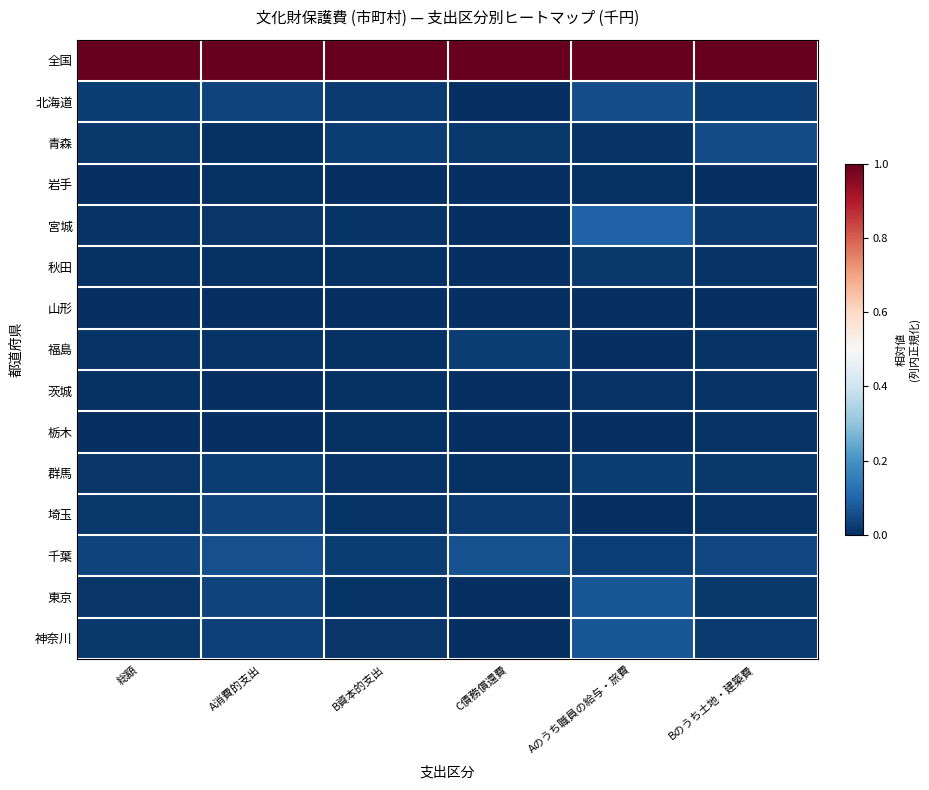

Reading right to left, transcribe all the data shown in this chart.

全国: Bのうち土地・建築費=1.0	Aのうち職員の給与・旅費=1.0	C債務償還費=1.0	B資本的支出=1.0	A消費的支出=1.0	総額=1.0
北海道: Bのうち土地・建築費=0.0	Aのうち職員の給与・旅費=0.1	C債務償還費=0.0	B資本的支出=0.0	A消費的支出=0.0	総額=0.0
青森: Bのうち土地・建築費=0.1	Aのうち職員の給与・旅費=0.0	C債務償還費=0.0	B資本的支出=0.0	A消費的支出=0.0	総額=0.0
岩手: Bのうち土地・建築費=0.0	Aのうち職員の給与・旅費=0.0	C債務償還費=0.0	B資本的支出=0.0	A消費的支出=0.0	総額=0.0
宮城: Bのうち土地・建築費=0.0	Aのうち職員の給与・旅費=0.1	C債務償還費=0.0	B資本的支出=0.0	A消費的支出=0.0	総額=0.0
秋田: Bのうち土地・建築費=0.0	Aのうち職員の給与・旅費=0.0	C債務償還費=0.0	B資本的支出=0.0	A消費的支出=0.0	総額=0.0
山形: Bのうち土地・建築費=0.0	Aのうち職員の給与・旅費=0.0	C債務償還費=0.0	B資本的支出=0.0	A消費的支出=0.0	総額=0.0
福島: Bのうち土地・建築費=0.0	Aのうち職員の給与・旅費=0.0	C債務償還費=0.0	B資本的支出=0.0	A消費的支出=0.0	総額=0.0
茨城: Bのうち土地・建築費=0.0	Aのうち職員の給与・旅費=0.0	C債務償還費=0.0	B資本的支出=0.0	A消費的支出=0.0	総額=0.0
栃木: Bのうち土地・建築費=0.0	Aのうち職員の給与・旅費=0.0	C債務償還費=0.0	B資本的支出=0.0	A消費的支出=0.0	総額=0.0
群馬: Bのうち土地・建築費=0.0	Aのうち職員の給与・旅費=0.0	C債務償還費=0.0	B資本的支出=0.0	A消費的支出=0.0	総額=0.0
埼玉: Bのうち土地・建築費=0.0	Aのうち職員の給与・旅費=0.0	C債務償還費=0.0	B資本的支出=0.0	A消費的支出=0.0	総額=0.0
千葉: Bのうち土地・建築費=0.0	Aのうち職員の給与・旅費=0.0	C債務償還費=0.1	B資本的支出=0.0	A消費的支出=0.1	総額=0.0
東京: Bのうち土地・建築費=0.0	Aのうち職員の給与・旅費=0.1	C債務償還費=0.0	B資本的支出=0.0	A消費的支出=0.0	総額=0.0
神奈川: Bのうち土地・建築費=0.0	Aのうち職員の給与・旅費=0.1	C債務償還費=0.0	B資本的支出=0.0	A消費的支出=0.0	総額=0.0